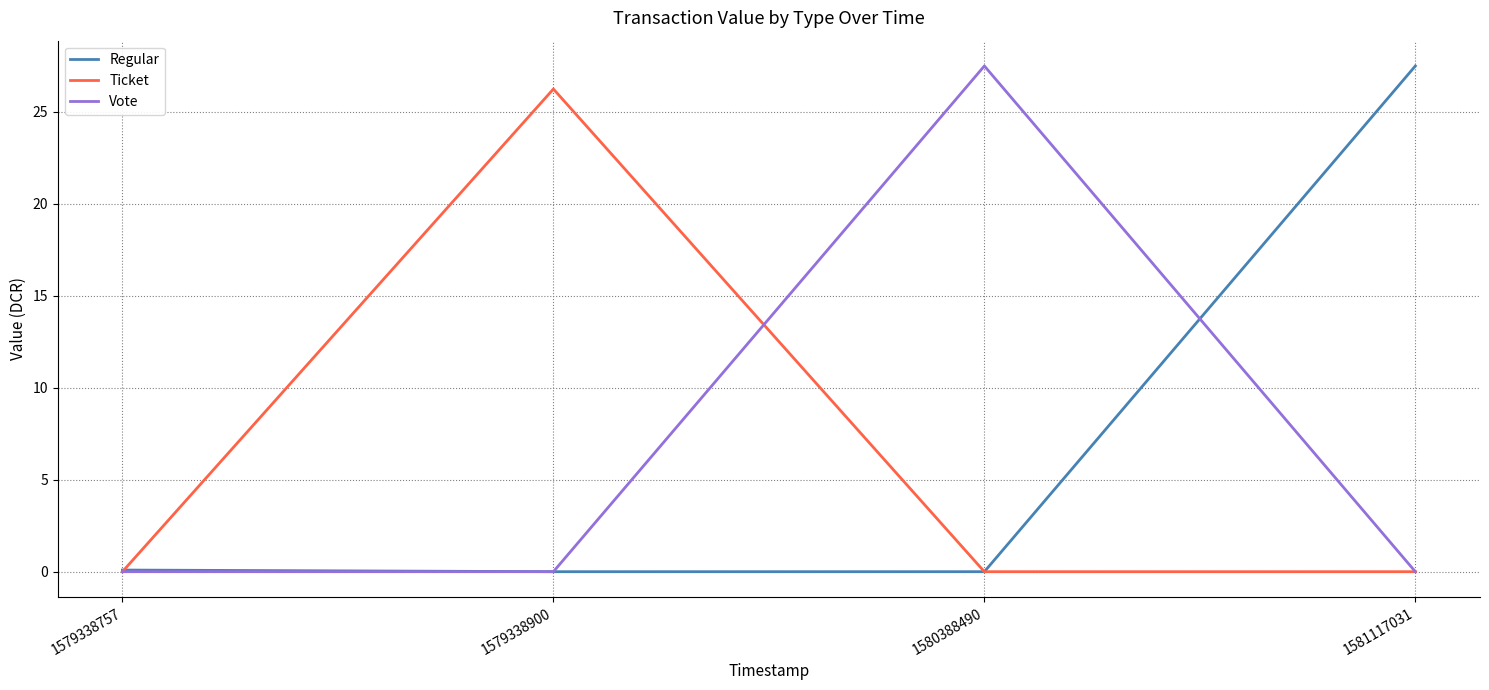

What is the maximum value for Ticket?

26.2